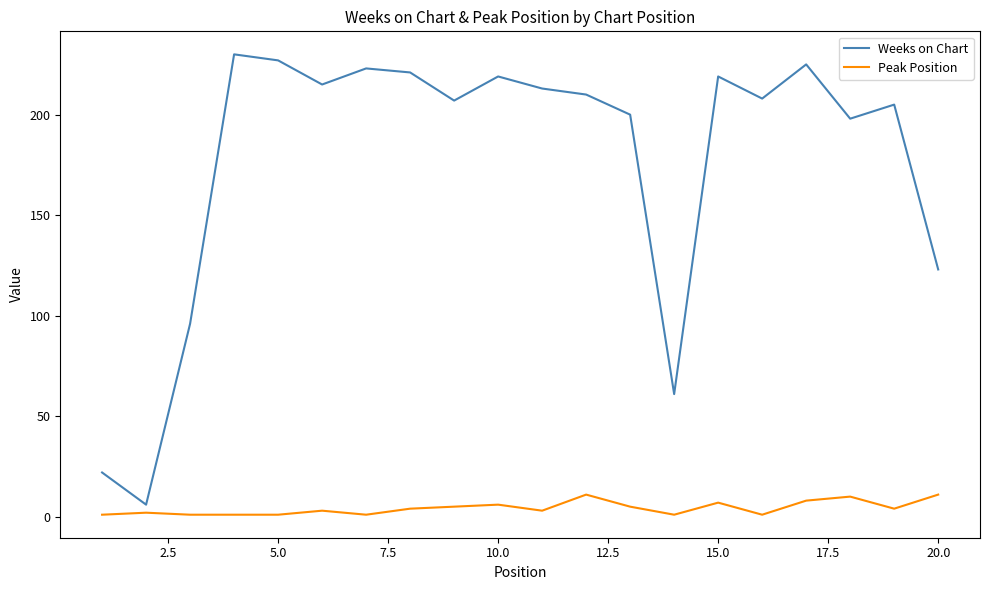

Which series has the widest spread of values?

Weeks on Chart